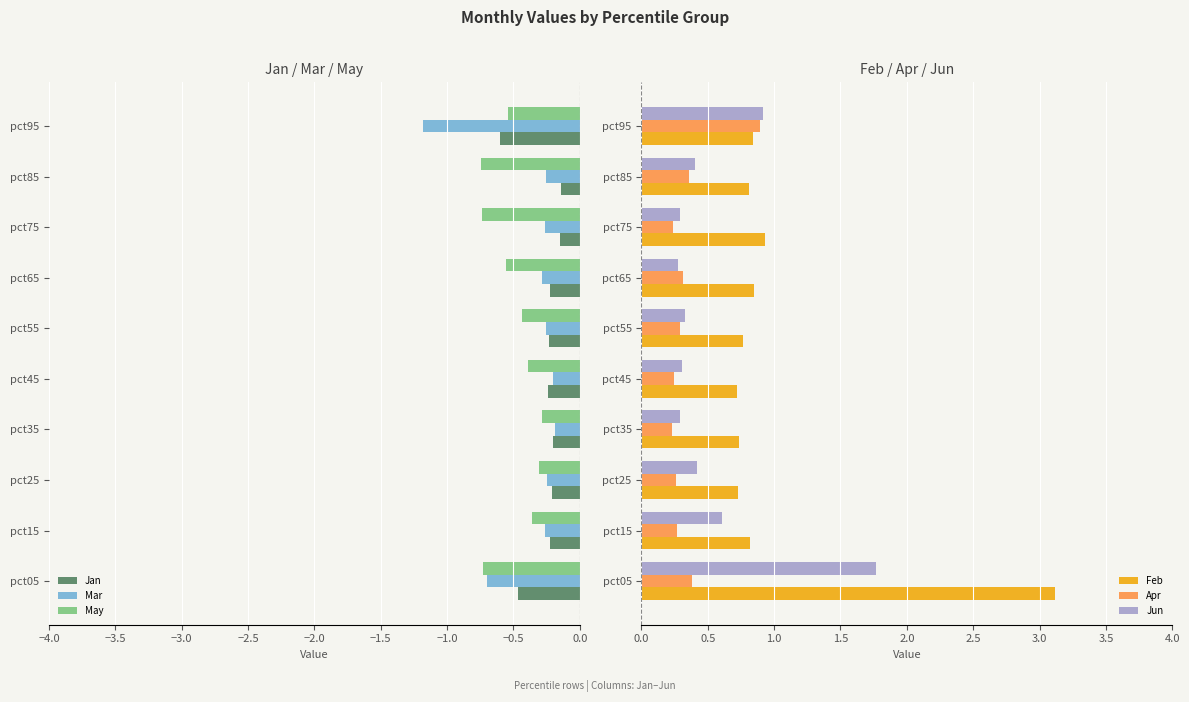

At which label is Feb closest to 1?

pct75